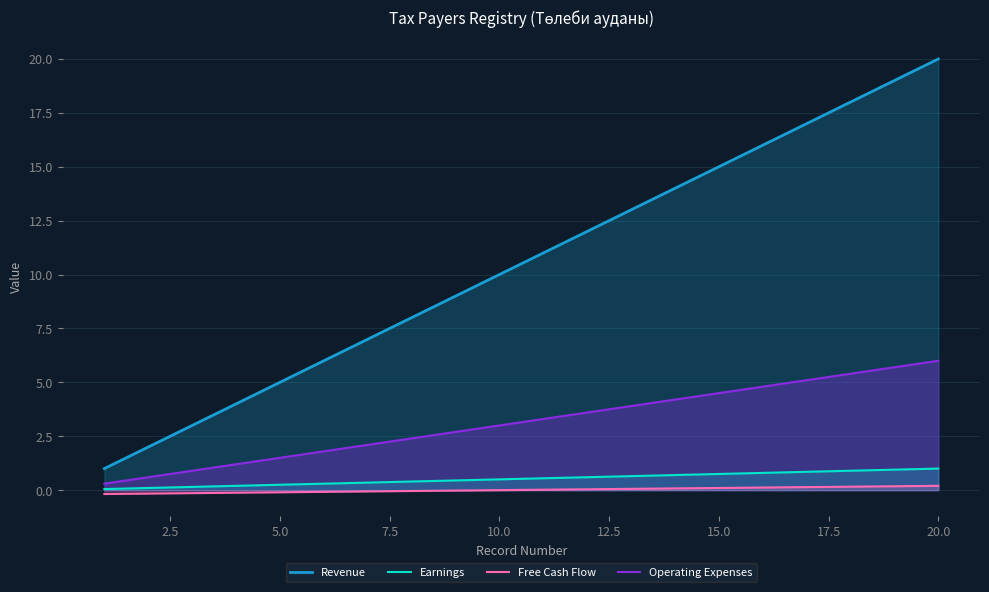

Which series has the largest range (max minus min)?

Revenue